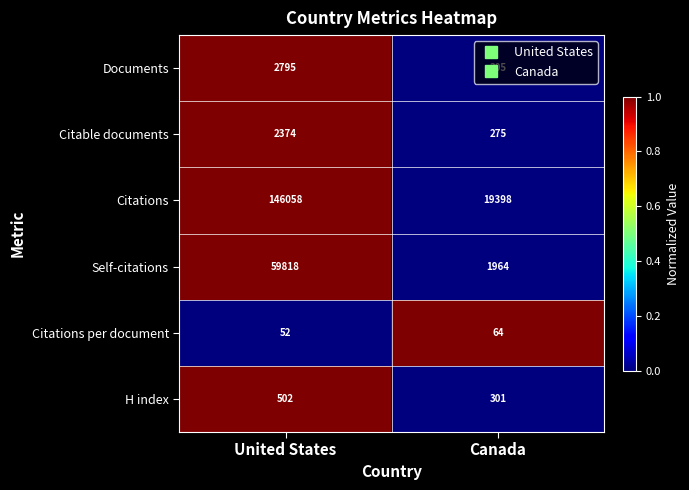

Is the value of H index at Canada greater than the value of Citable documents at Canada?

Yes